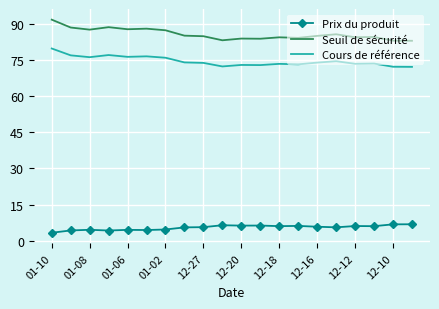

What is the minimum value for Cours de référence?

72.1